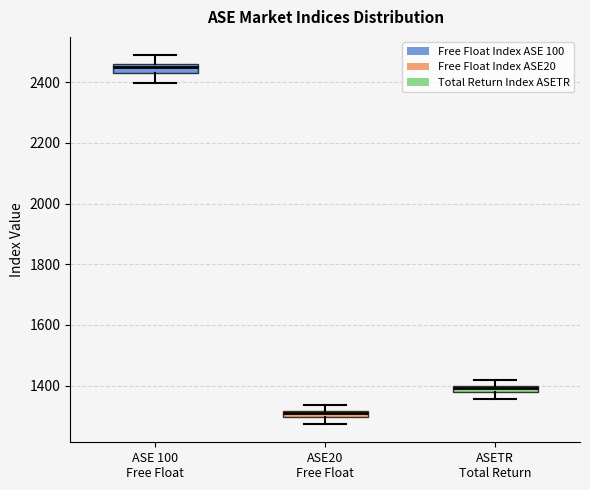

Where does the upper whisker of the box for ASE20 Free Float end on the y-axis? The values are not printed on the chart, so give them approximately, as read against the axis.

1340